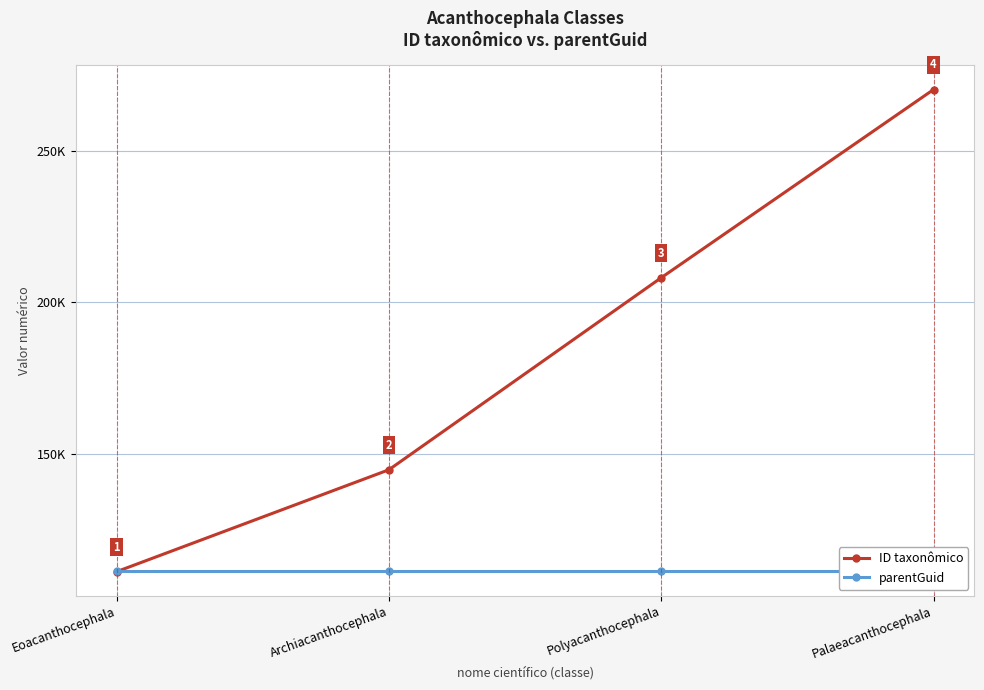

Between Eoacanthocephala and Palaeacanthocephala, which series saw the biggest shift?

ID taxonômico